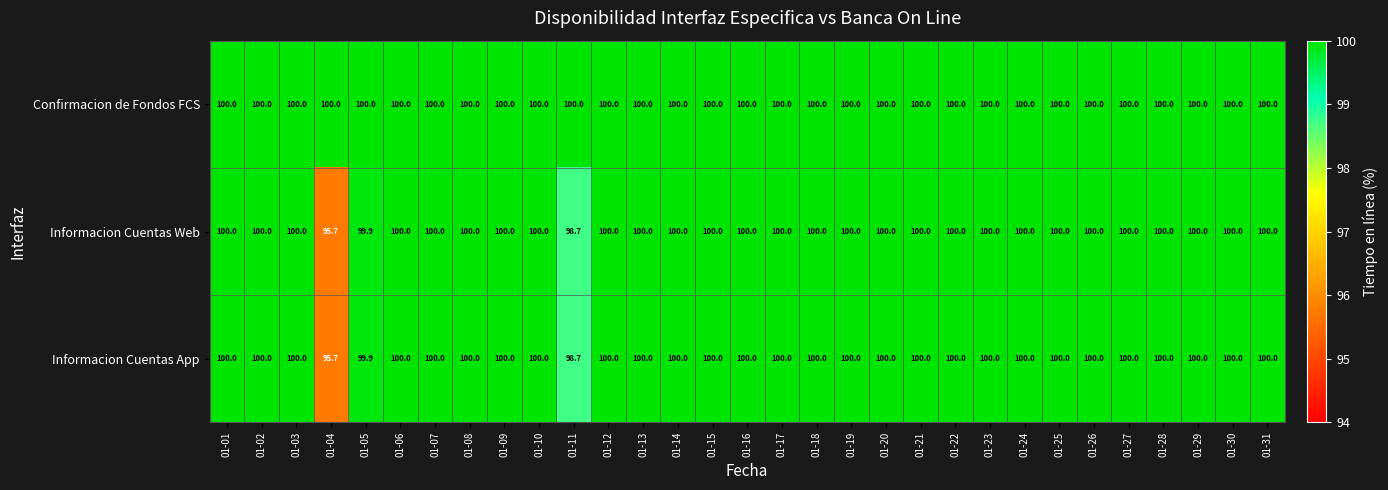

What is the maximum value shown in the chart?

100.0